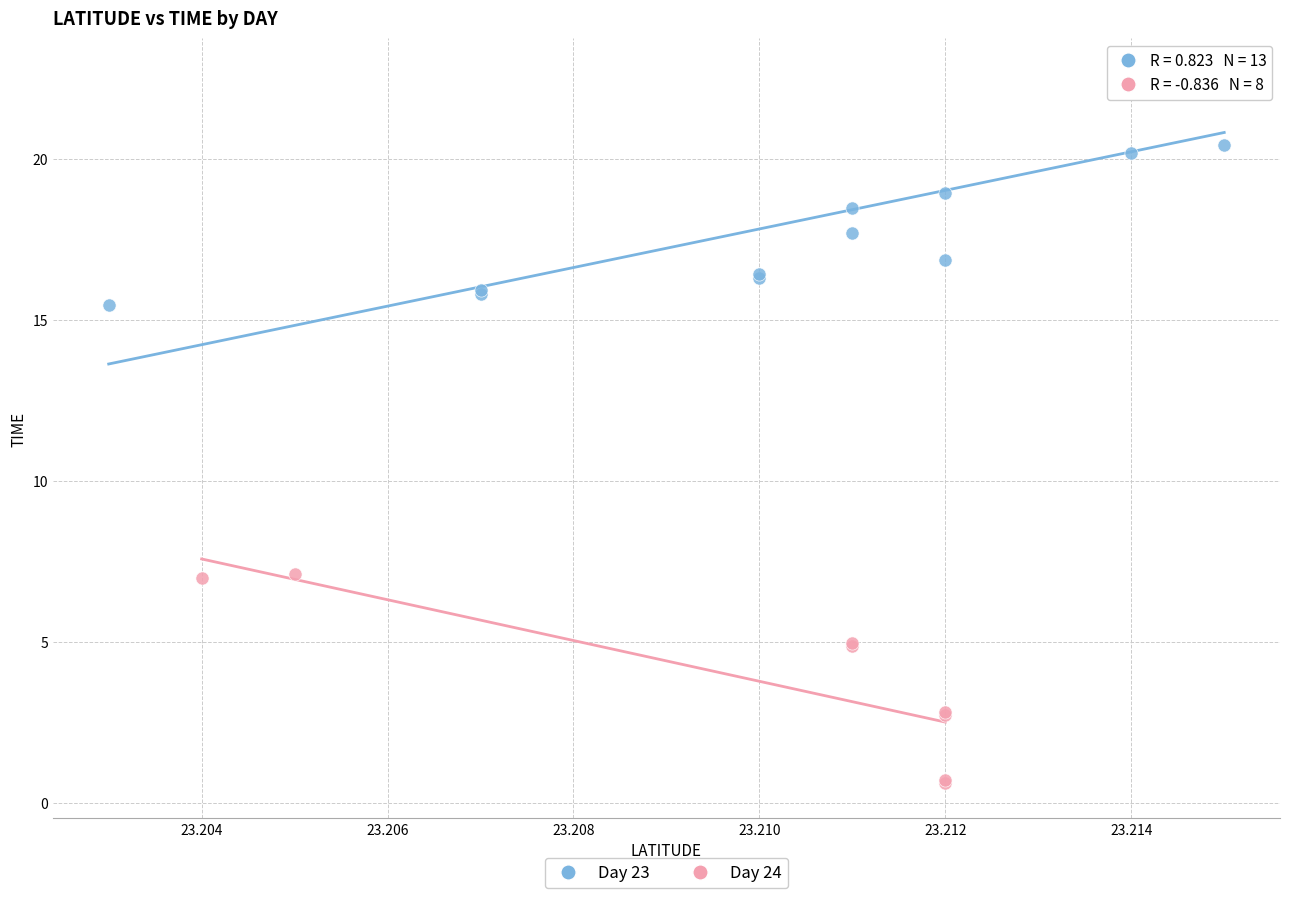

Which series reaches the maximum Y coordinate?

Day 23